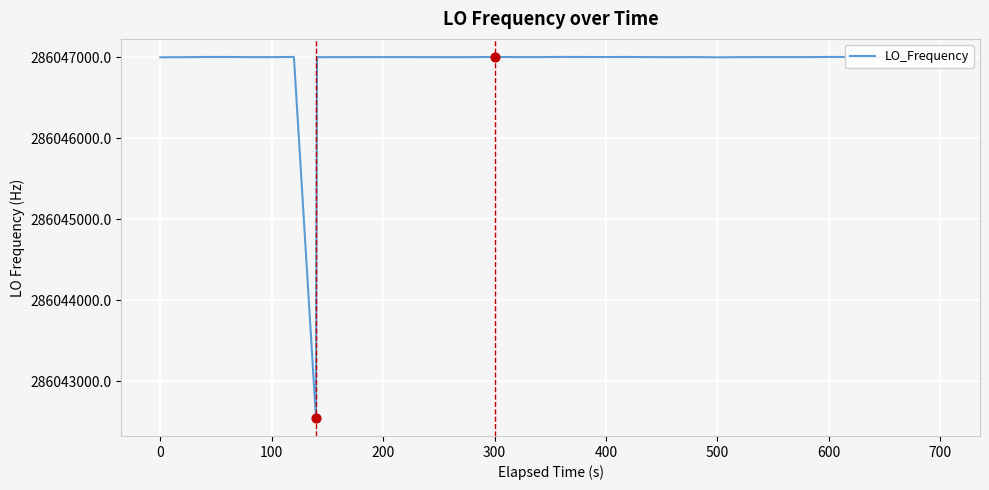

What is the difference between the maximum and minimum values?

4457.5